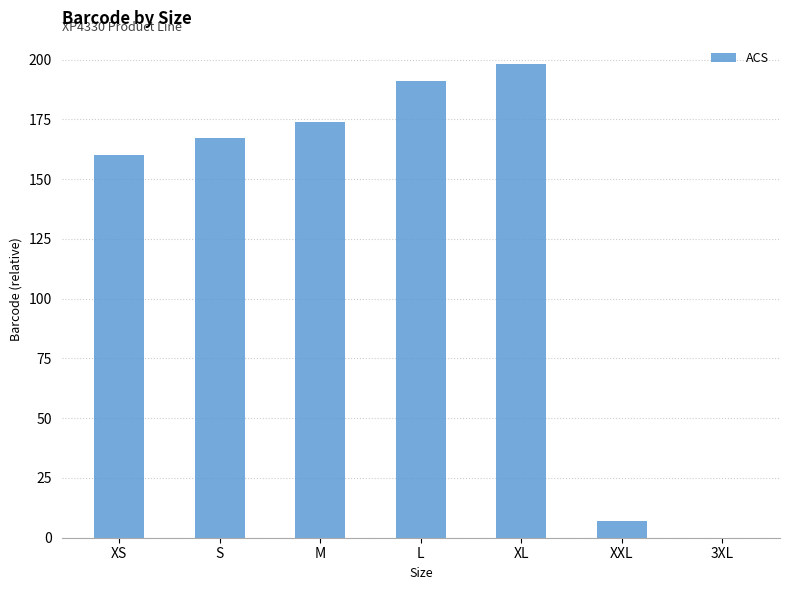

What is the sum of the values at 3XL and XS?

160